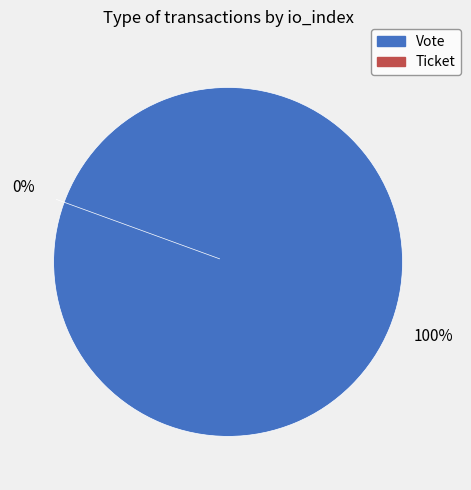

Which category accounts for the majority?

Vote